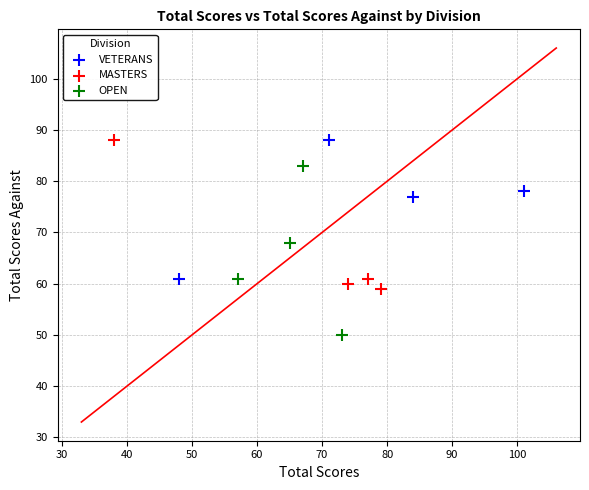

What are all the series names shown in the legend?

VETERANS, MASTERS, OPEN